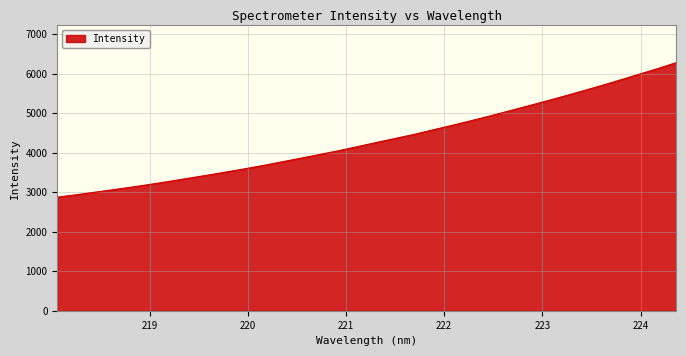

What is the difference between the maximum and minimum values?

3407.4